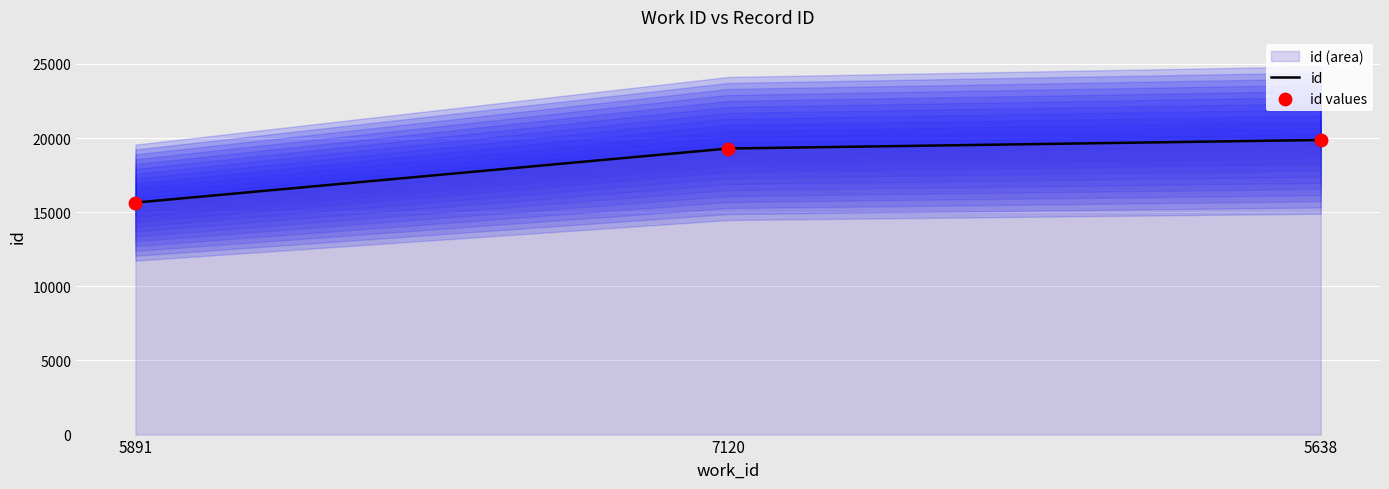

Which series contains the lowest Y value?

id